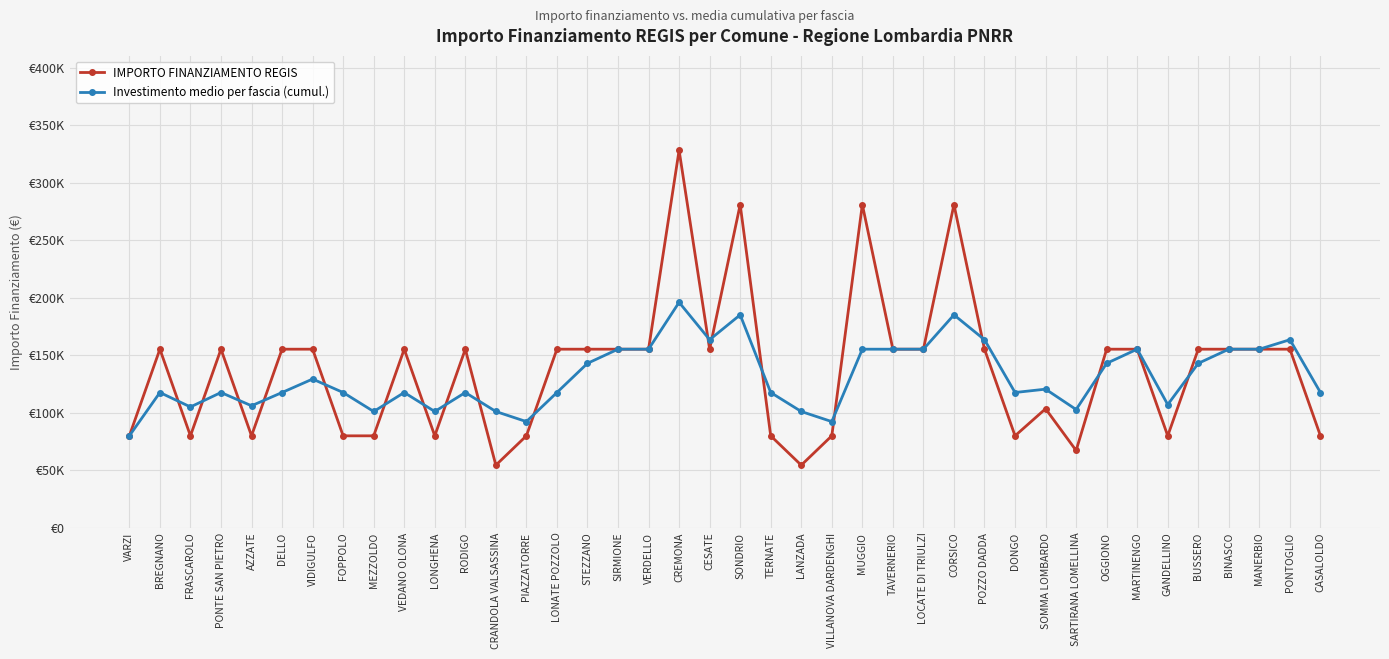

Does the chart have visible grid lines?

Yes